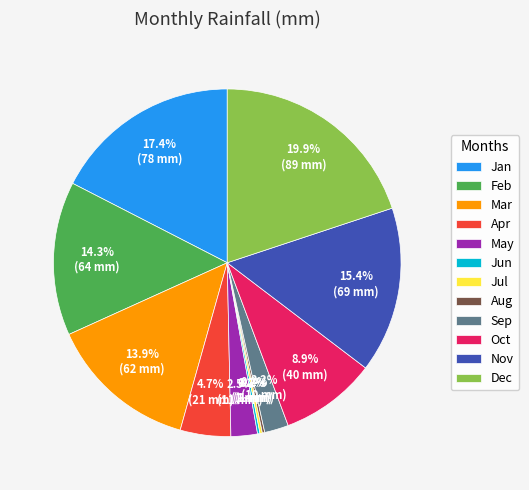

Which has a higher value, Dec or Feb?

Dec